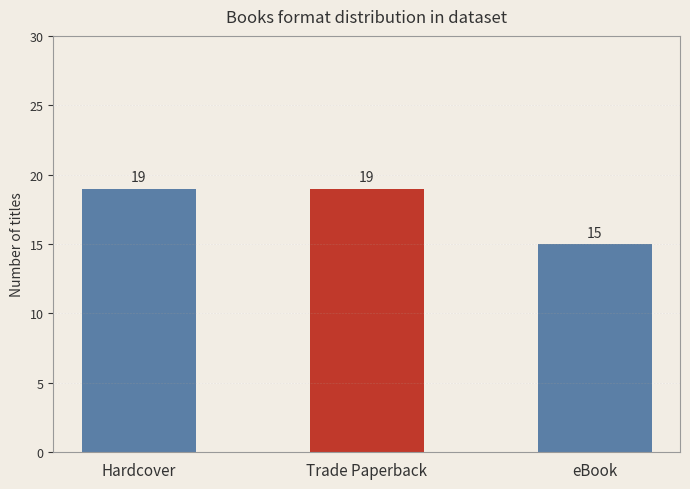

True or false: the data shows 32 at Trade Paperback.

False